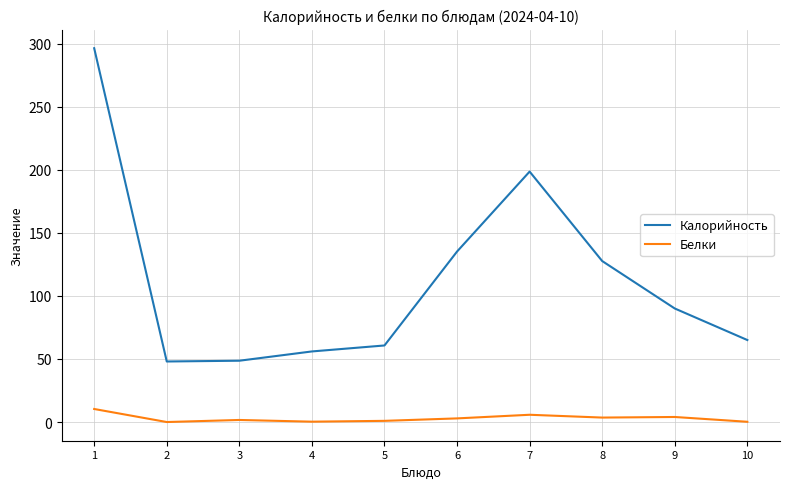

How many lines are shown in the chart?

2